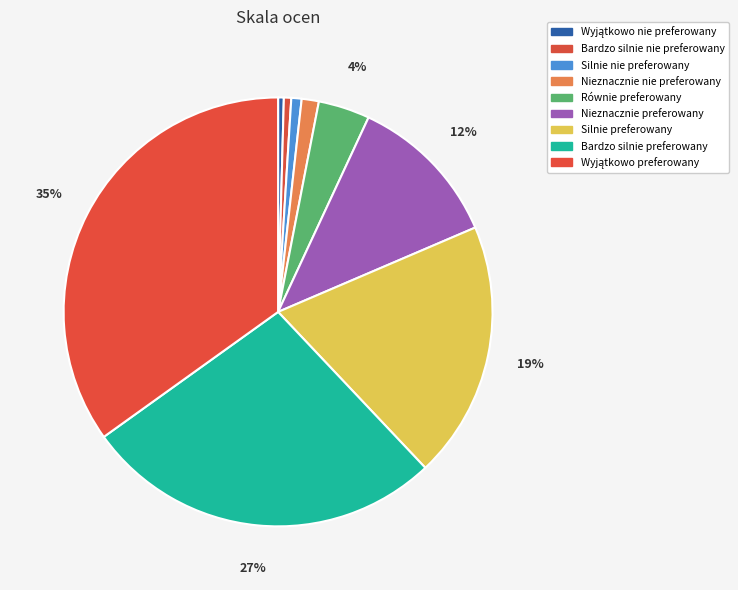

To the nearest percent, what is the combined percentage of Bardzo silnie preferowany and Bardzo silnie nie preferowany?

28%